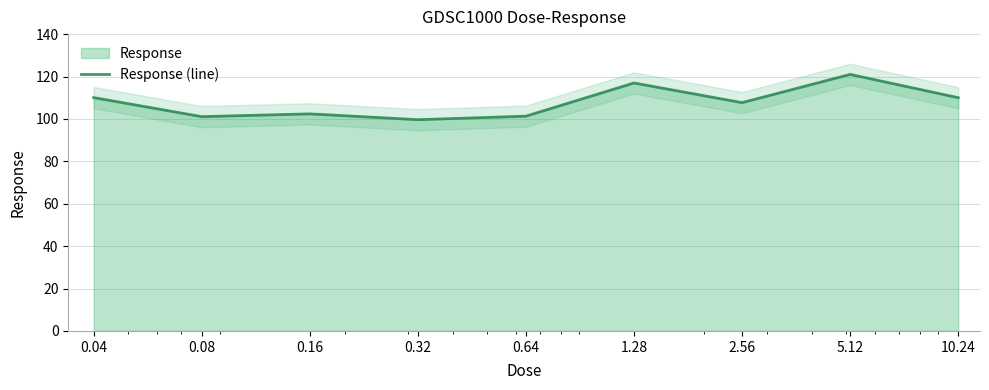

List the labels in order of value, smallest first.

0.32, 0.08, 0.64, 0.16, 2.56, 10.24, 0.04, 1.28, 5.12